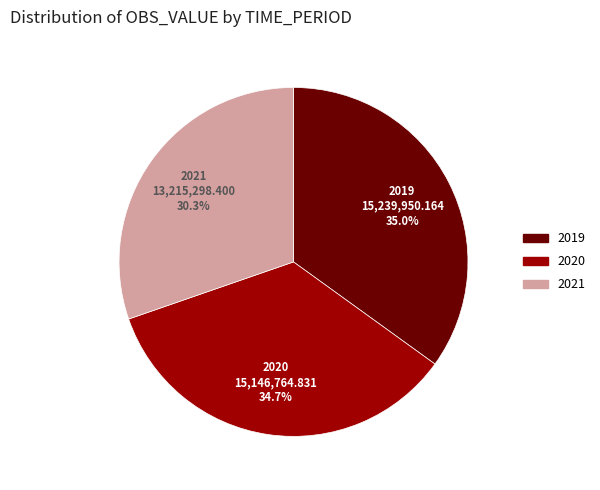

To the nearest percent, what is the difference between the largest and smallest slice percentages?

5%